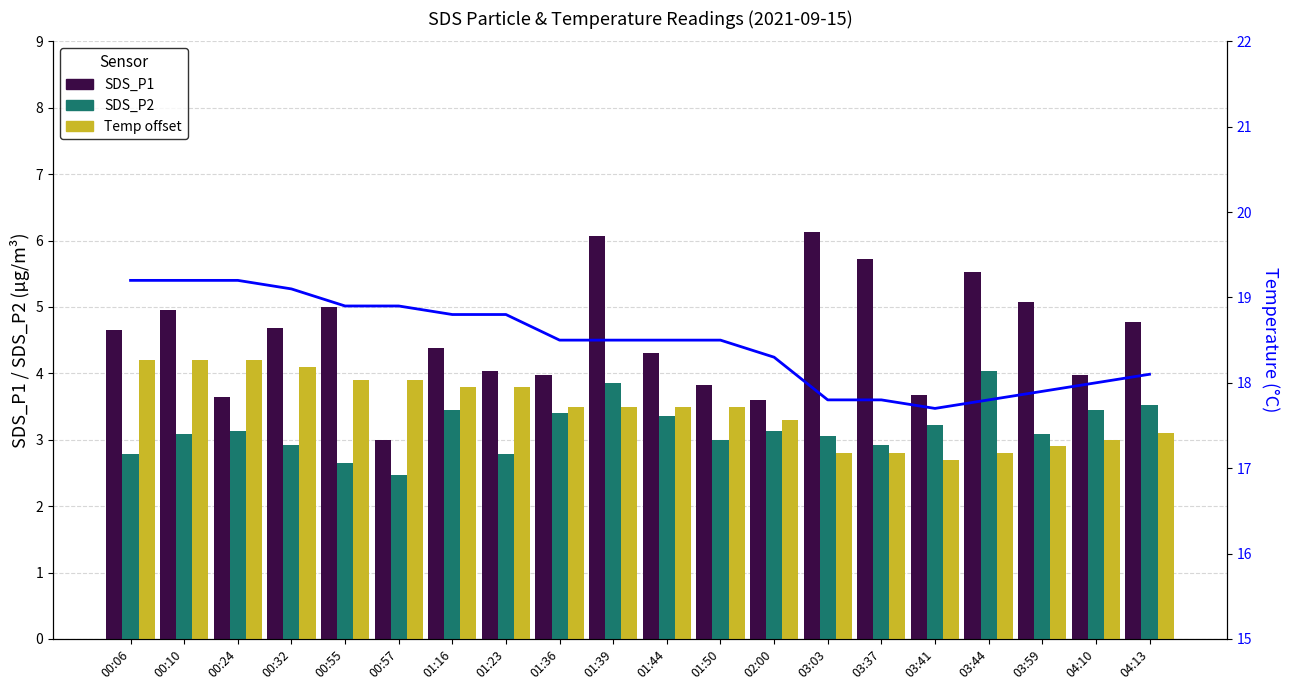

At which category is the sum across all series the highest?

01:39